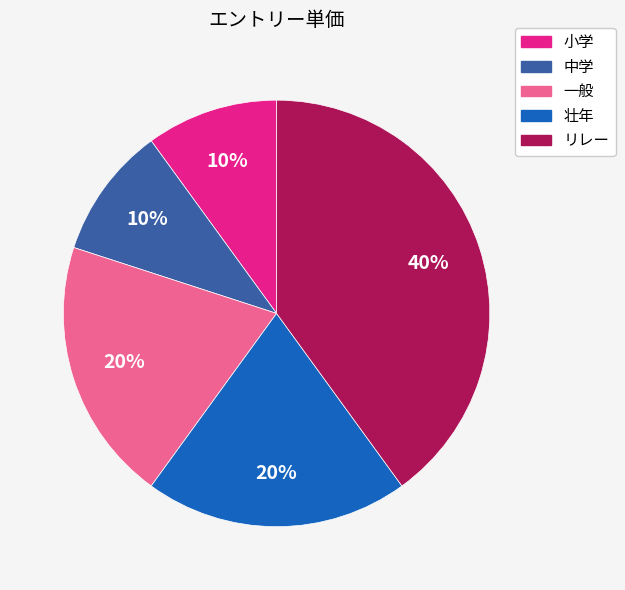

To the nearest percent, what portion does 壮年 represent?

20%